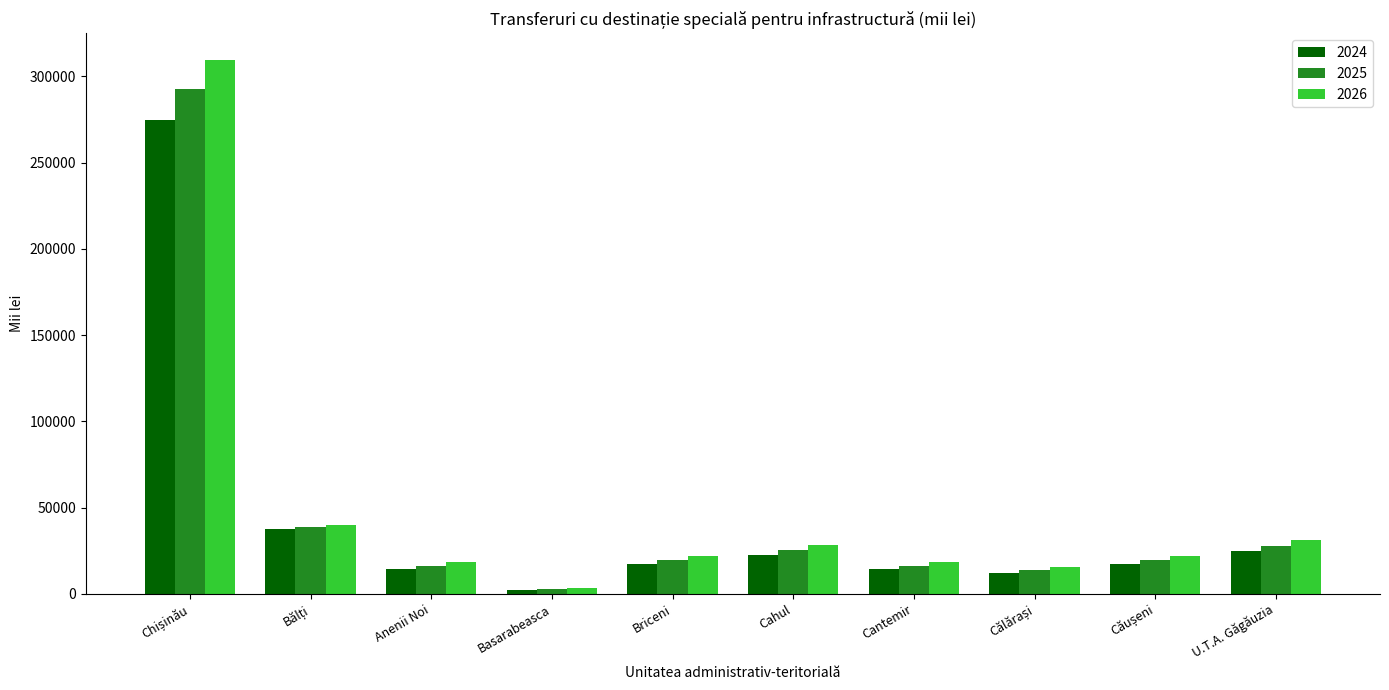

What is the total value across all series at Cahul?

76262.7